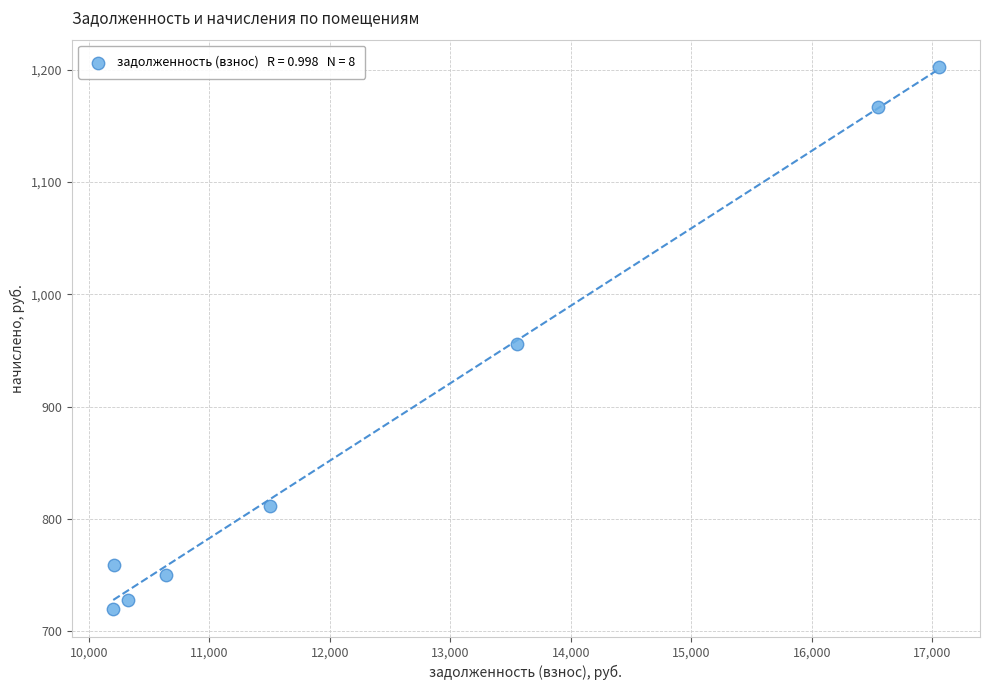

What is the average Y value?

886.6